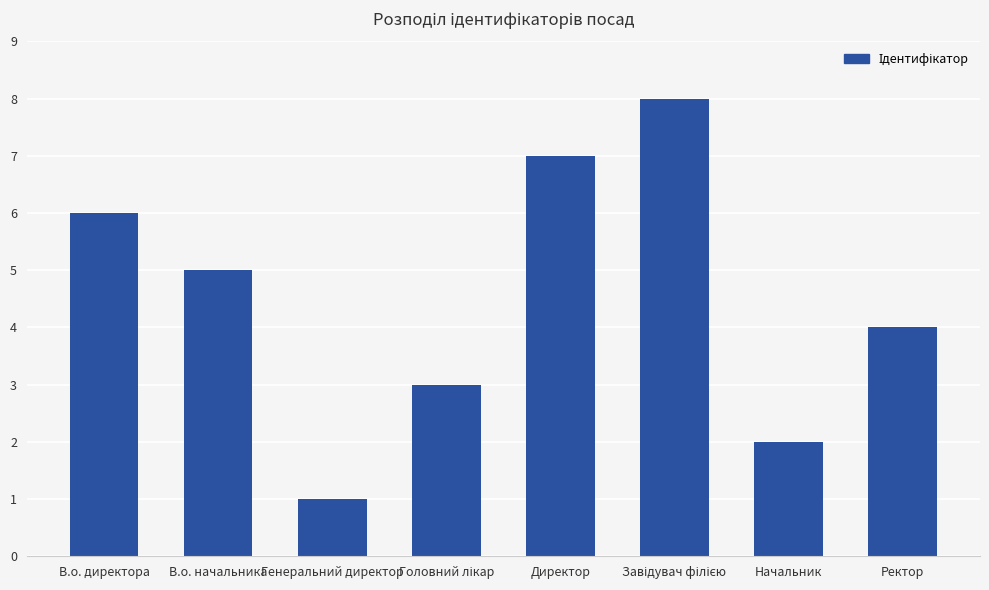

Reading left to right, transcribe all the data shown in this chart.

6	5	1	3	7	8	2	4